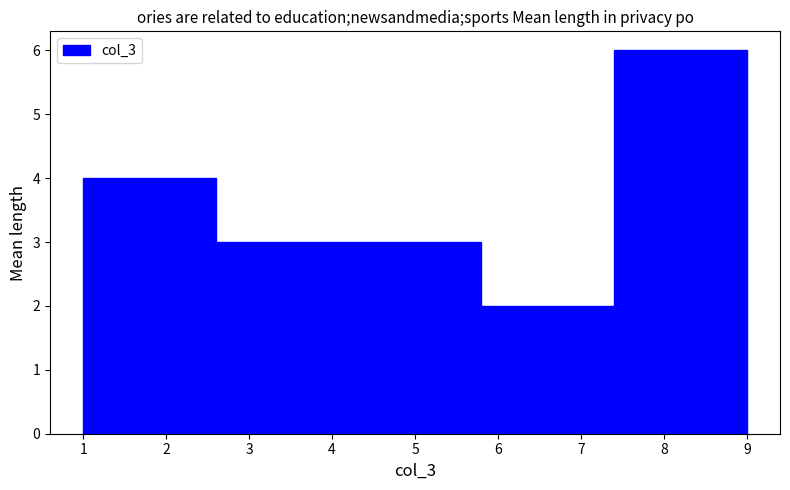

Over which range of the x-axis is the bar tallest?

7.4 to 9.0